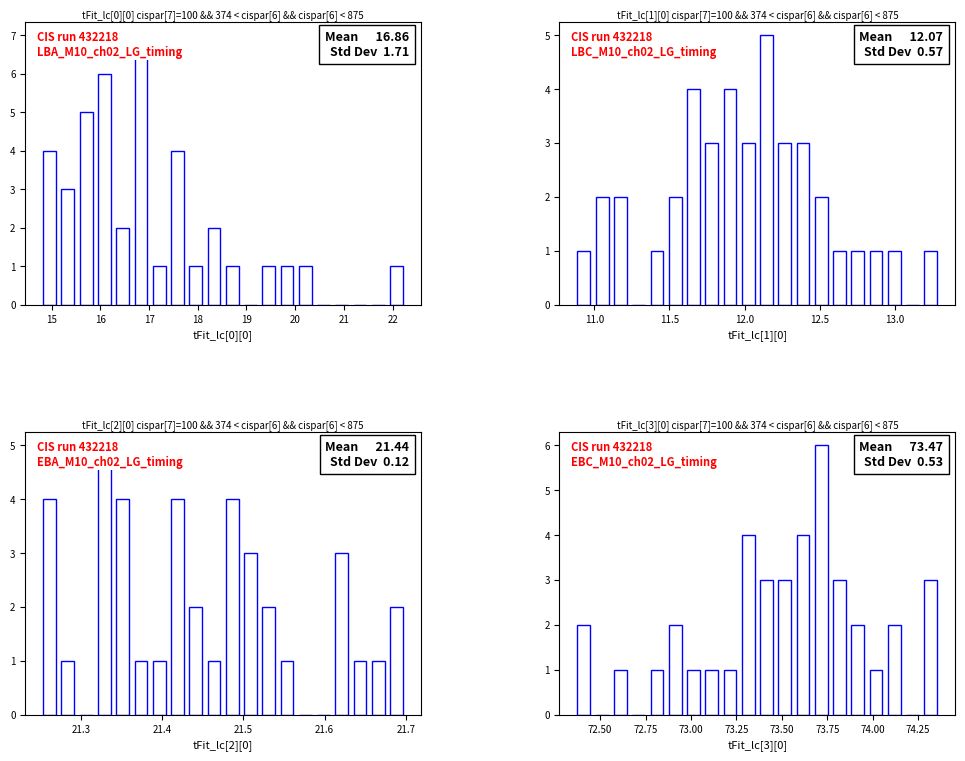

What is the label of the 4th bar from the left?

17